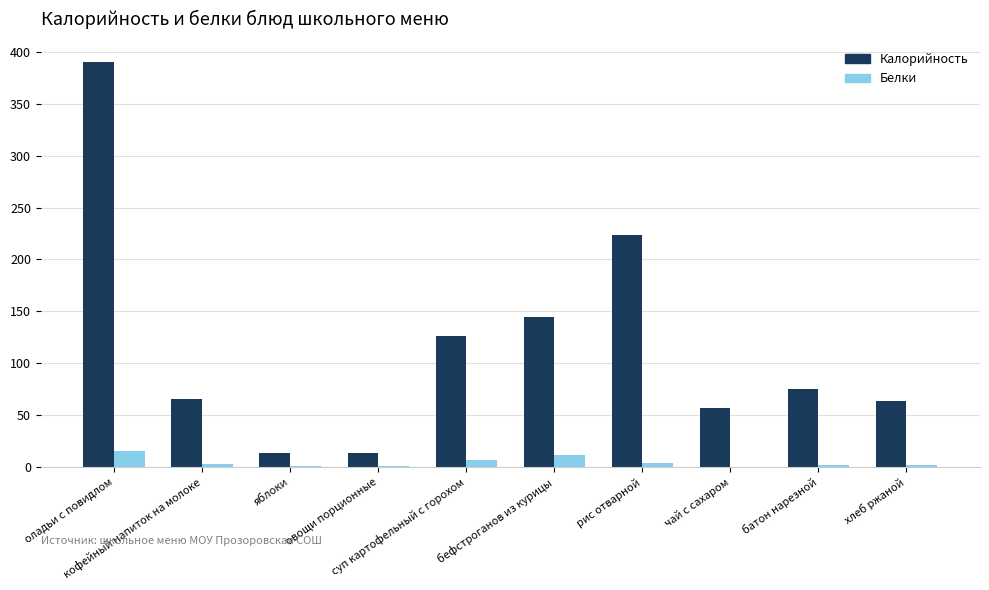

Which series has the largest total across all categories?

Калорийность